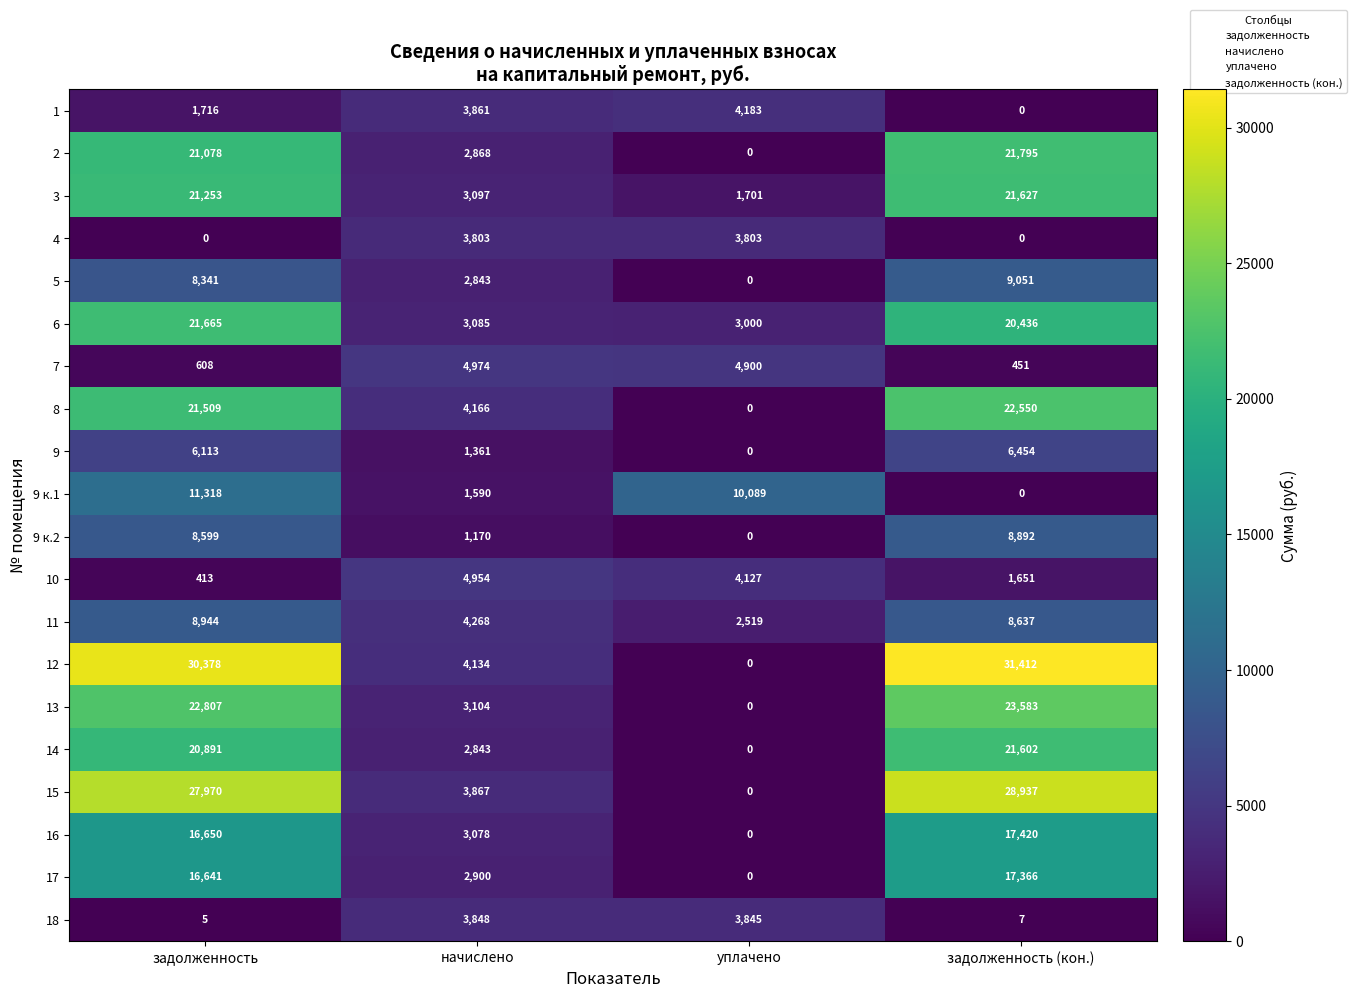

What is the sum of the 7 values at уплачено and задолженность (кон.)?

5351